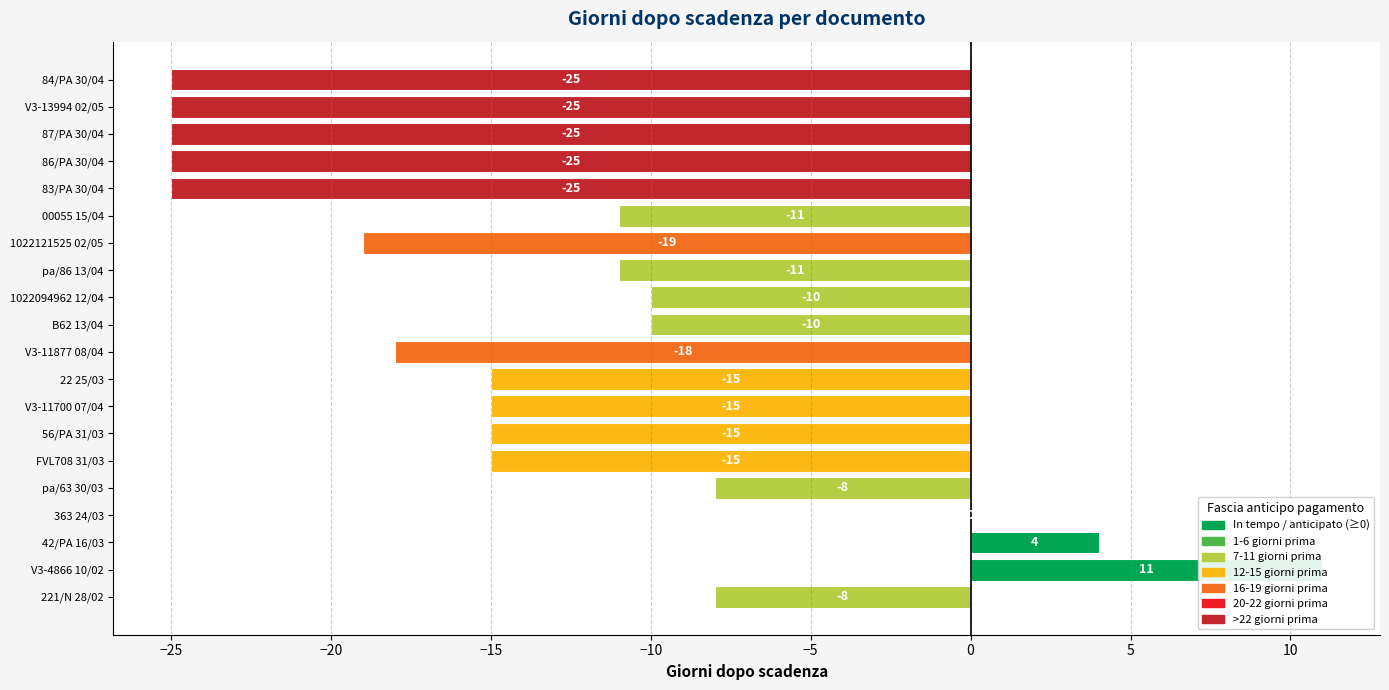

What is the maximum value shown in the chart?

11